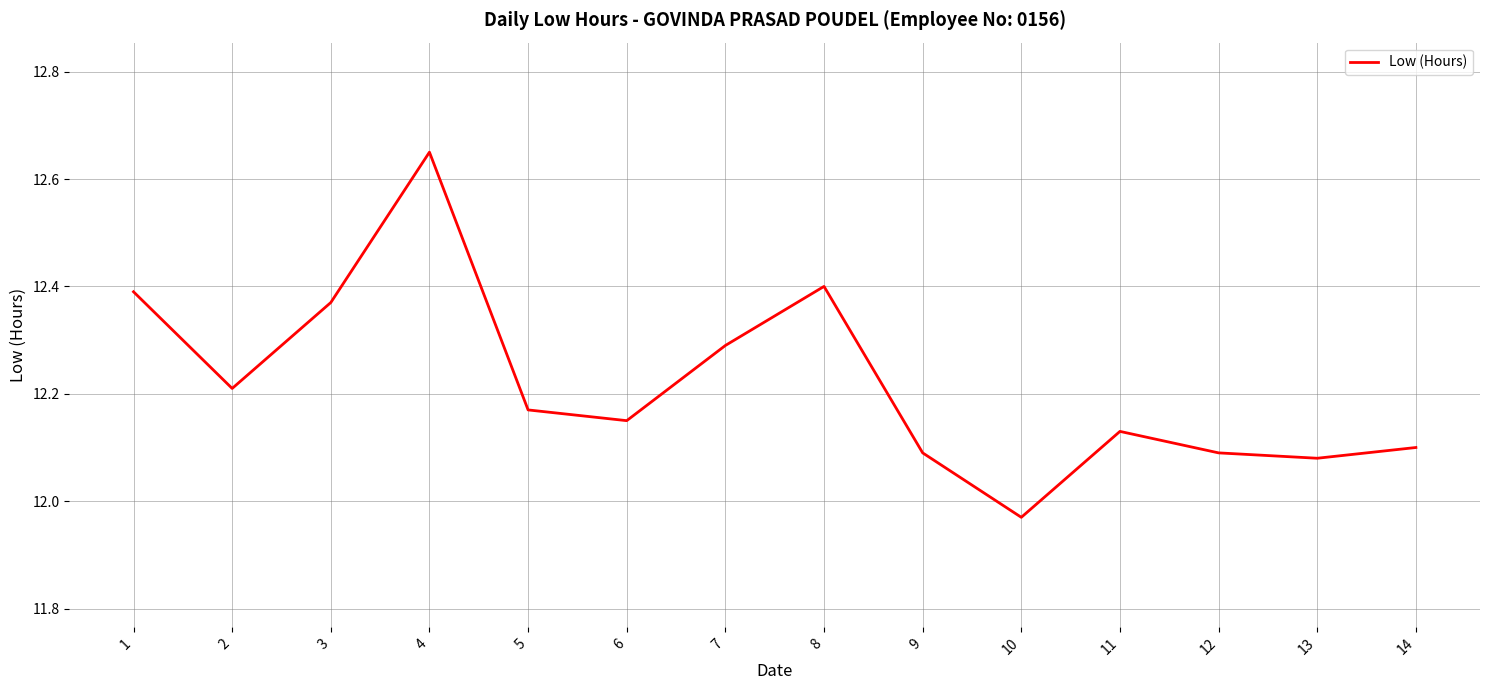

What is the change in value from 3 to 14?

-0.3